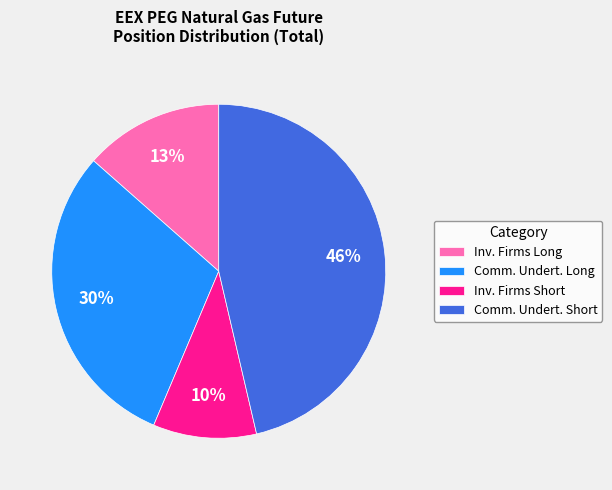

How many segments does this pie chart have?

4